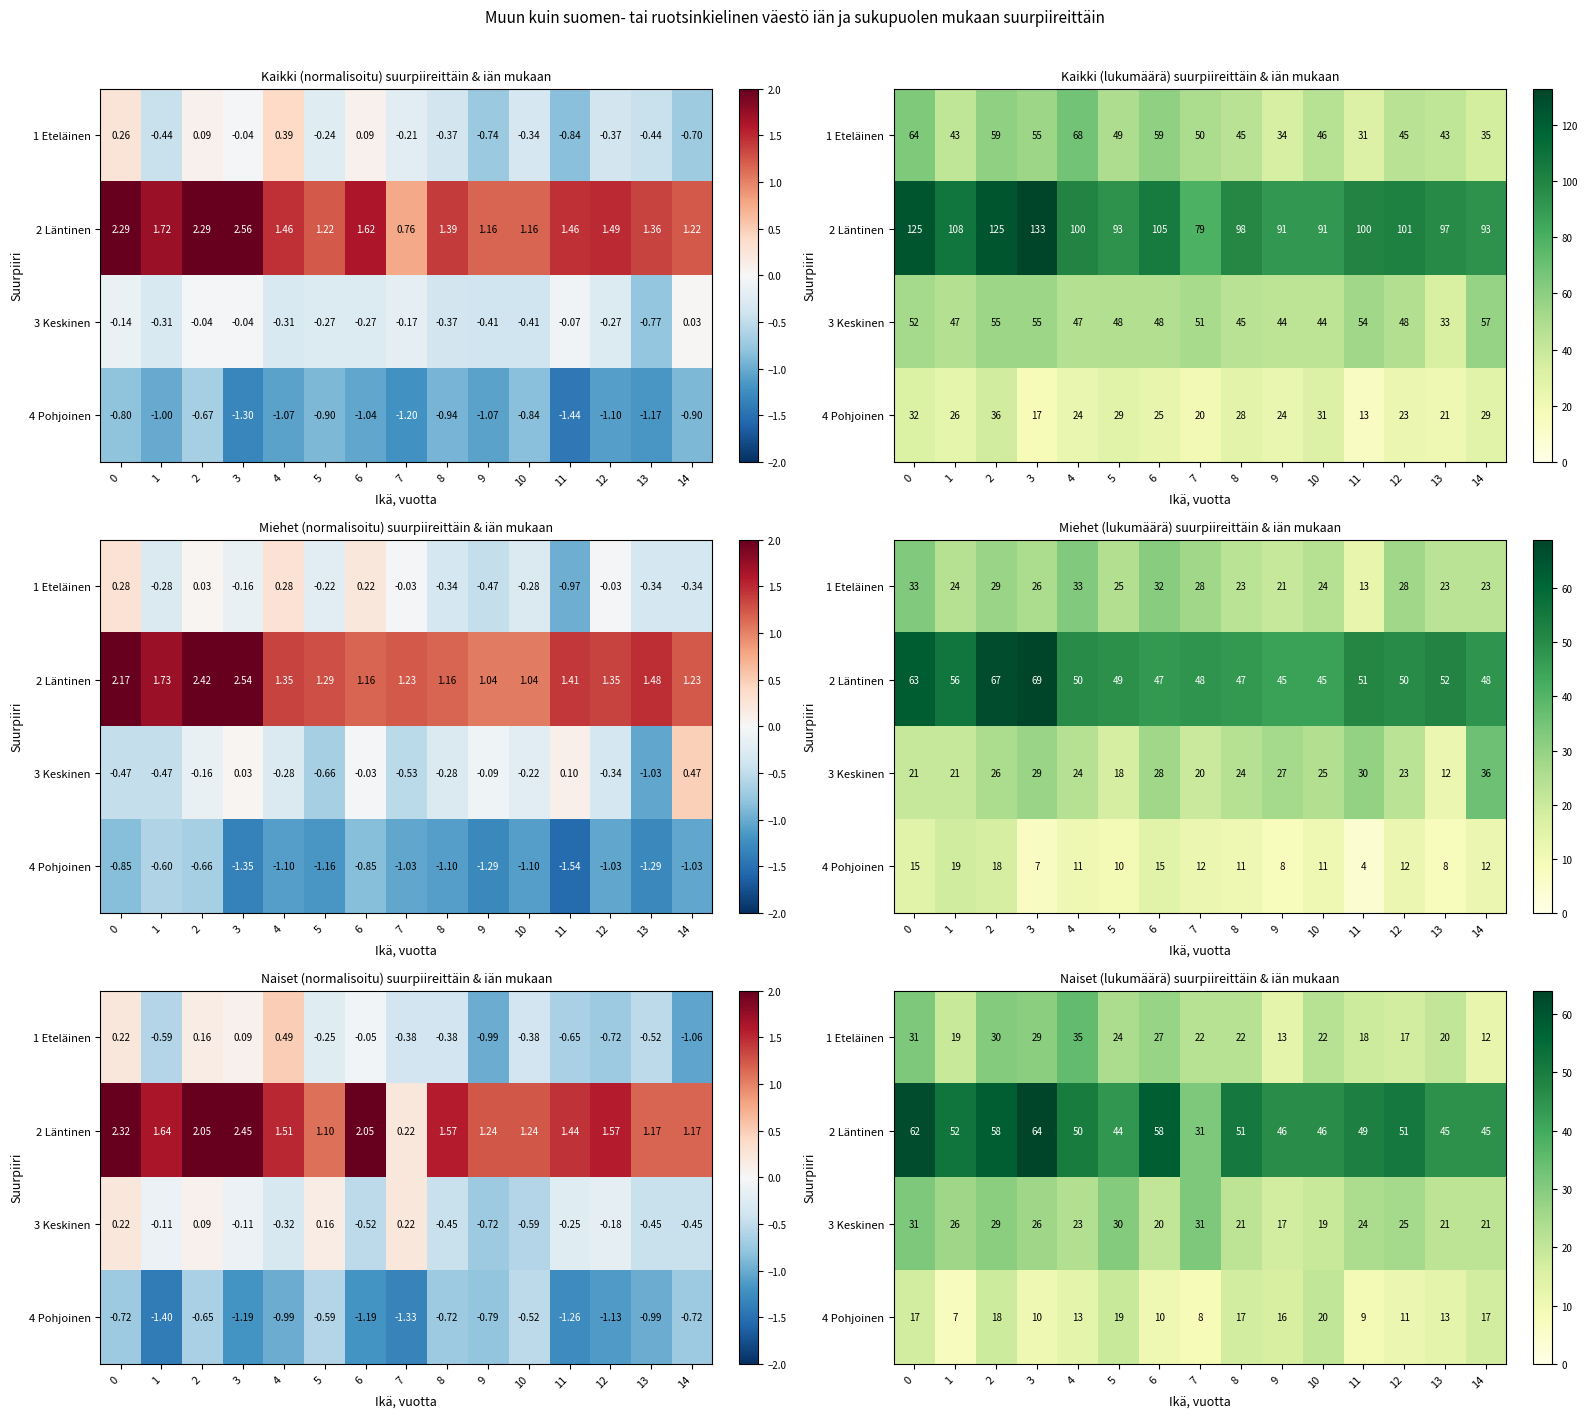

What is the sum of the 1 Eteläinen values at 13 and 5?

44